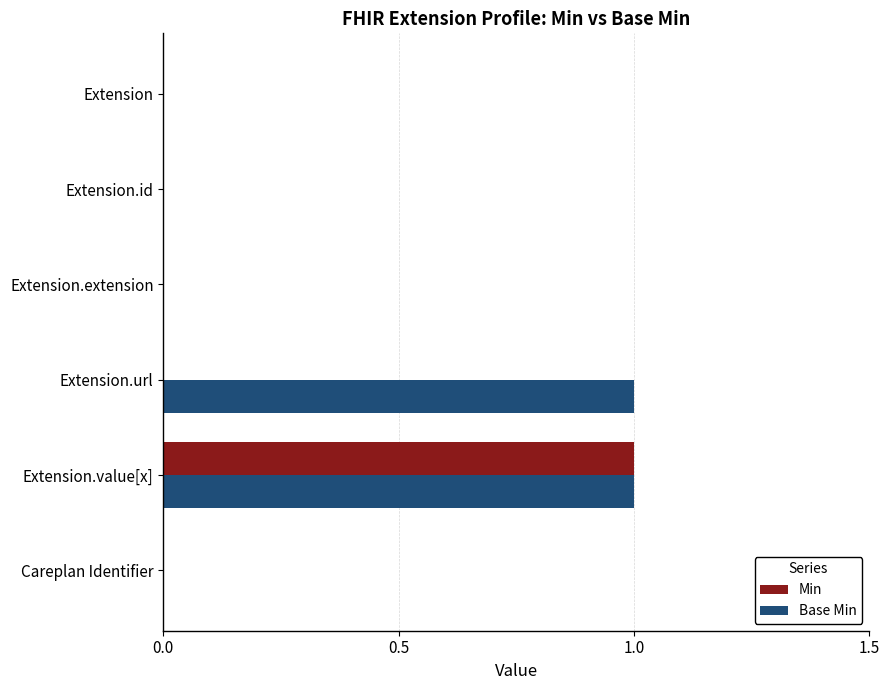

The Base Min series shows 1 at Extension.url. True or false?

True